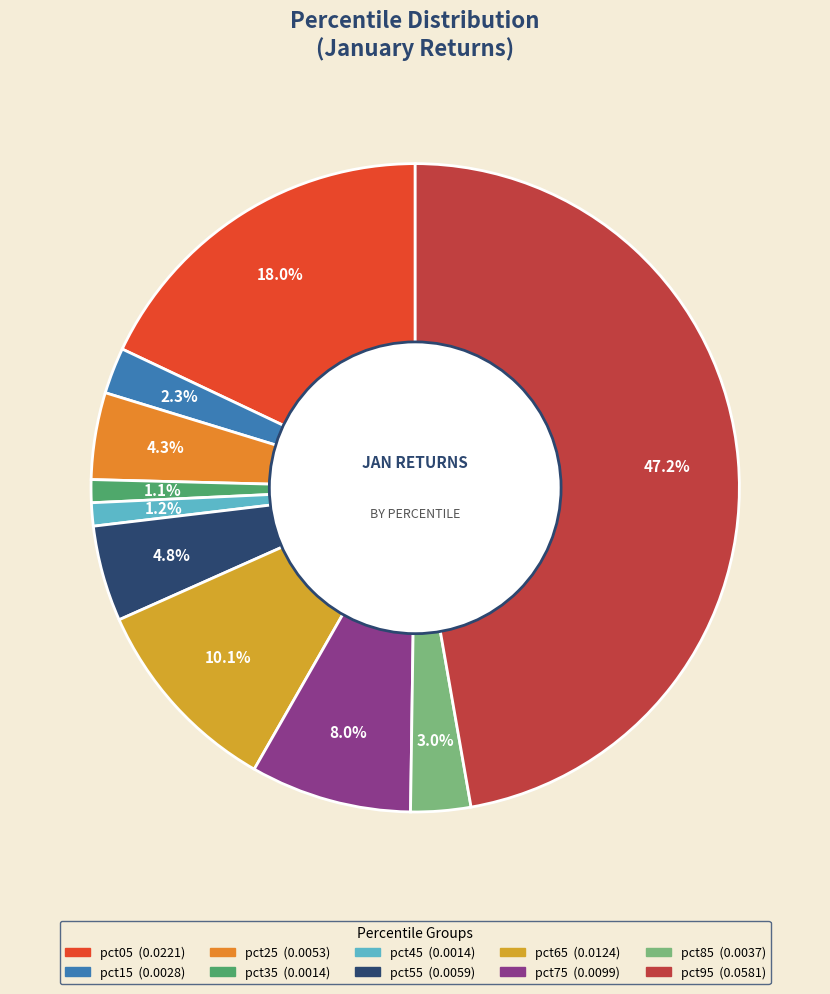

Which category has the smallest portion of the pie?

pct35